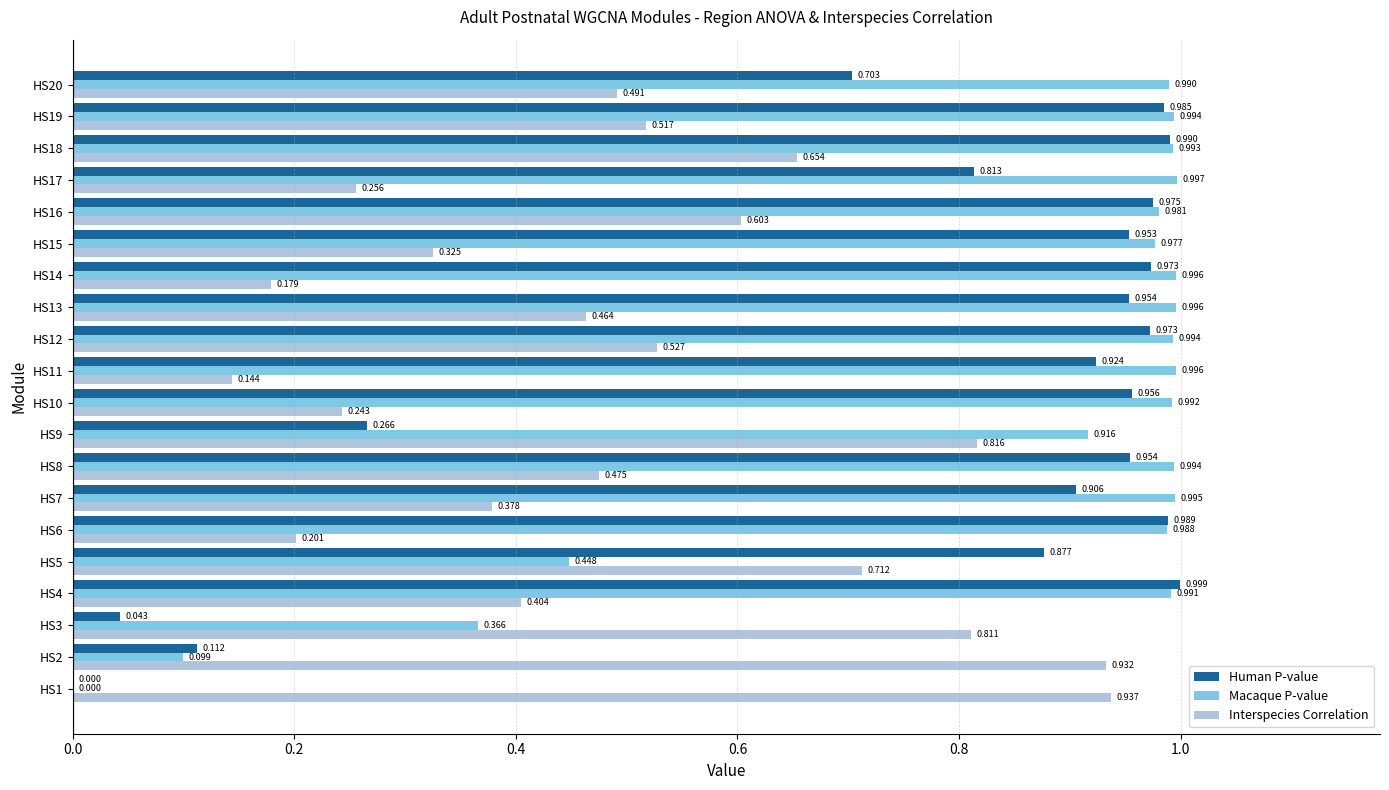

Which series has the widest spread of values?

Human P-value